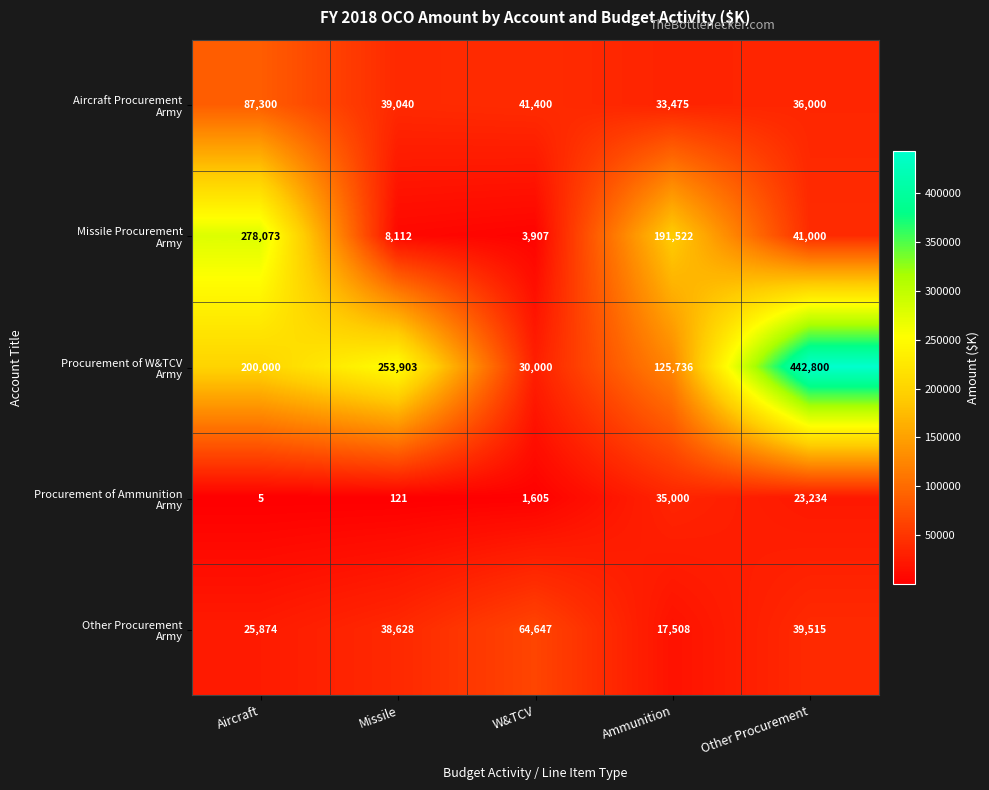

Count the number of categories in the chart.

5